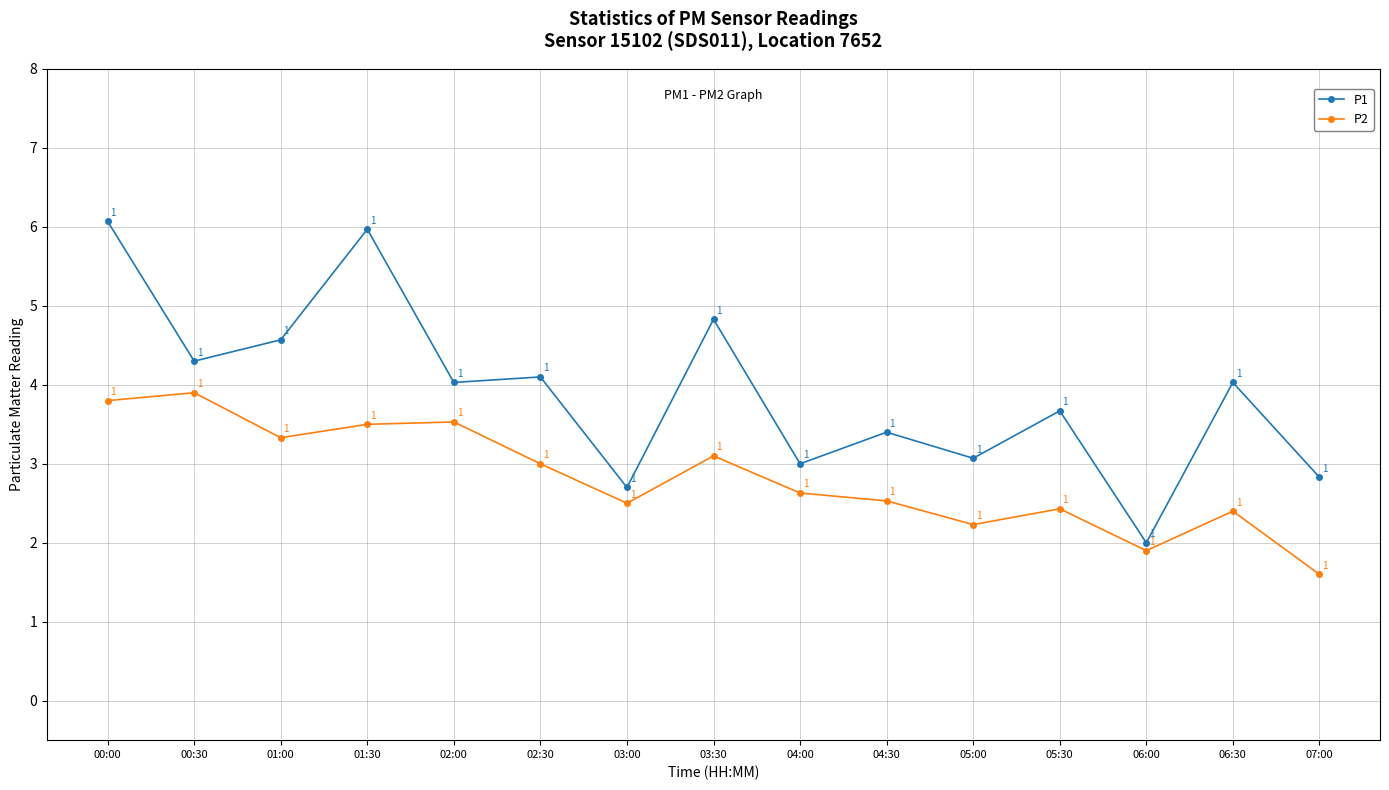

Between 04:30 and 07:00, which series saw the biggest shift?

P2